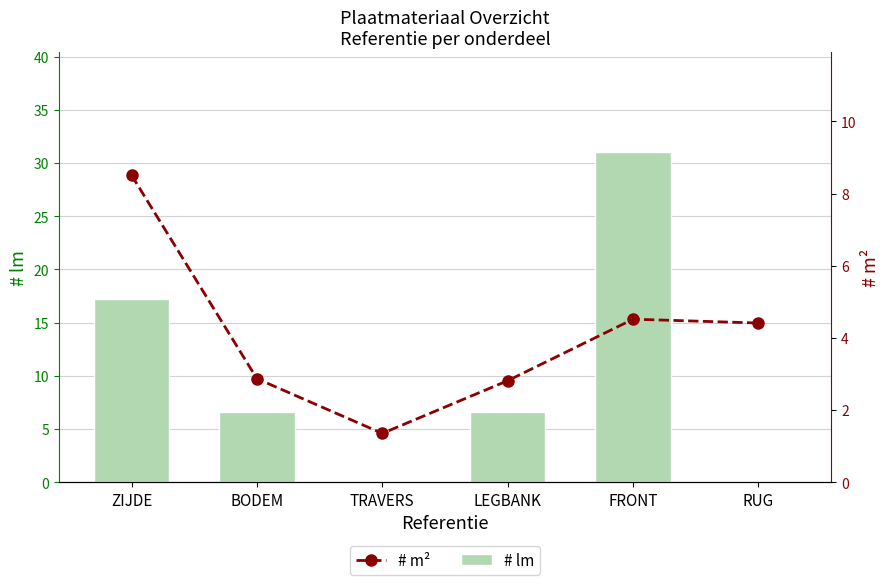

List the series in order of their peak value, highest first.

# lm, # m²